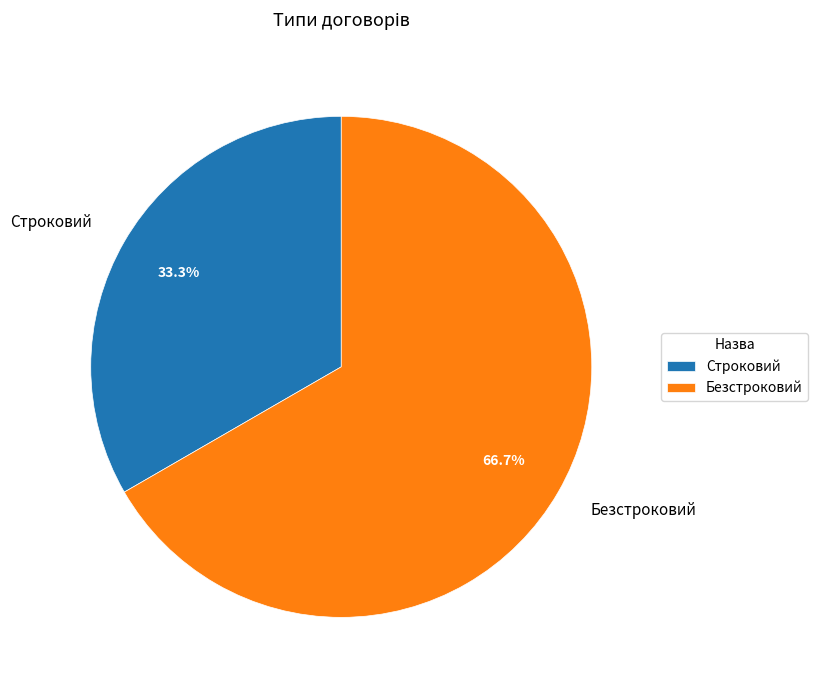

Approximately how many times larger is the value at Строковий compared to Безстроковий?

0.5